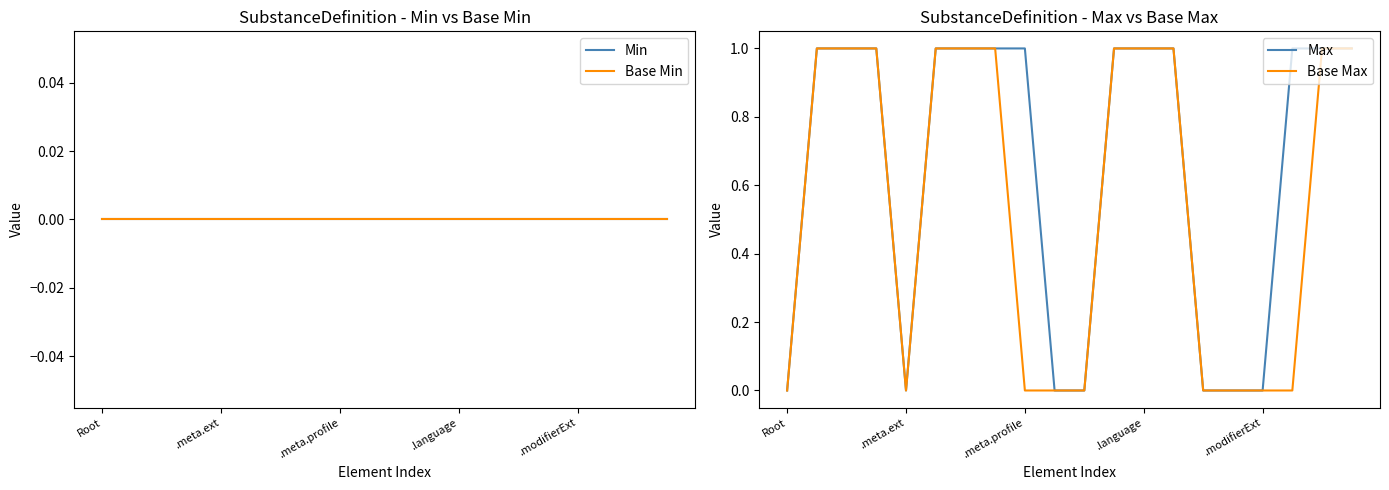

Reading right to left, transcribe all the data shown in this chart.

Min: 0	0	0	0	0	0	0	0	0	0	0	0	0	0	0	0	0	0	0	0
Base Min: 0	0	0	0	0	0	0	0	0	0	0	0	0	0	0	0	0	0	0	0
Max: 1	1	1	0	0	0	1	1	1	0	0	1	1	1	1	0	1	1	1	0
Base Max: 1	1	0	0	0	0	1	1	1	0	0	0	1	1	1	0	1	1	1	0